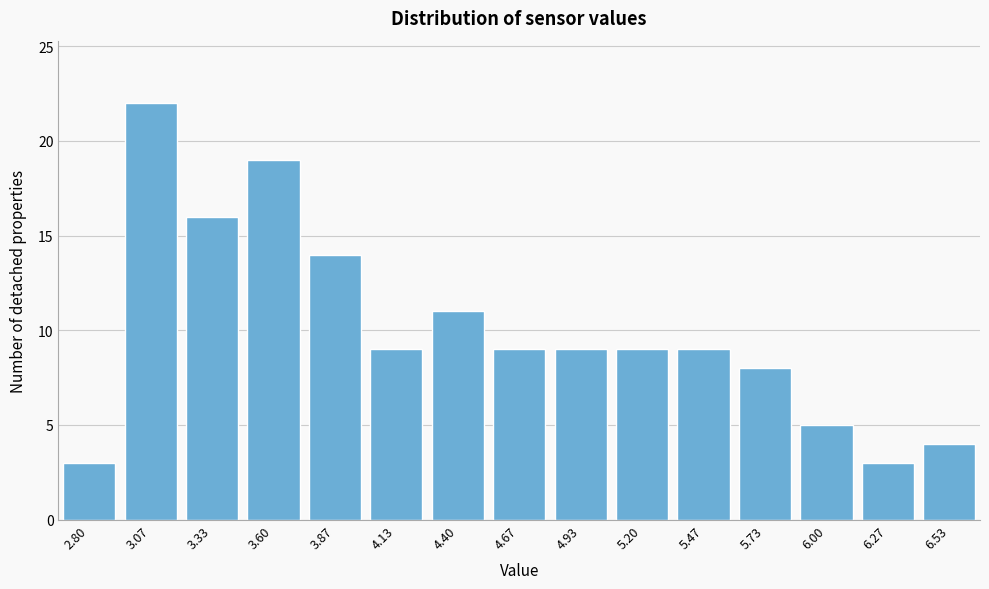

Reading left to right, list all the values displayed in this chart.

3	22	16	19	14	9	11	9	9	9	9	8	5	3	4